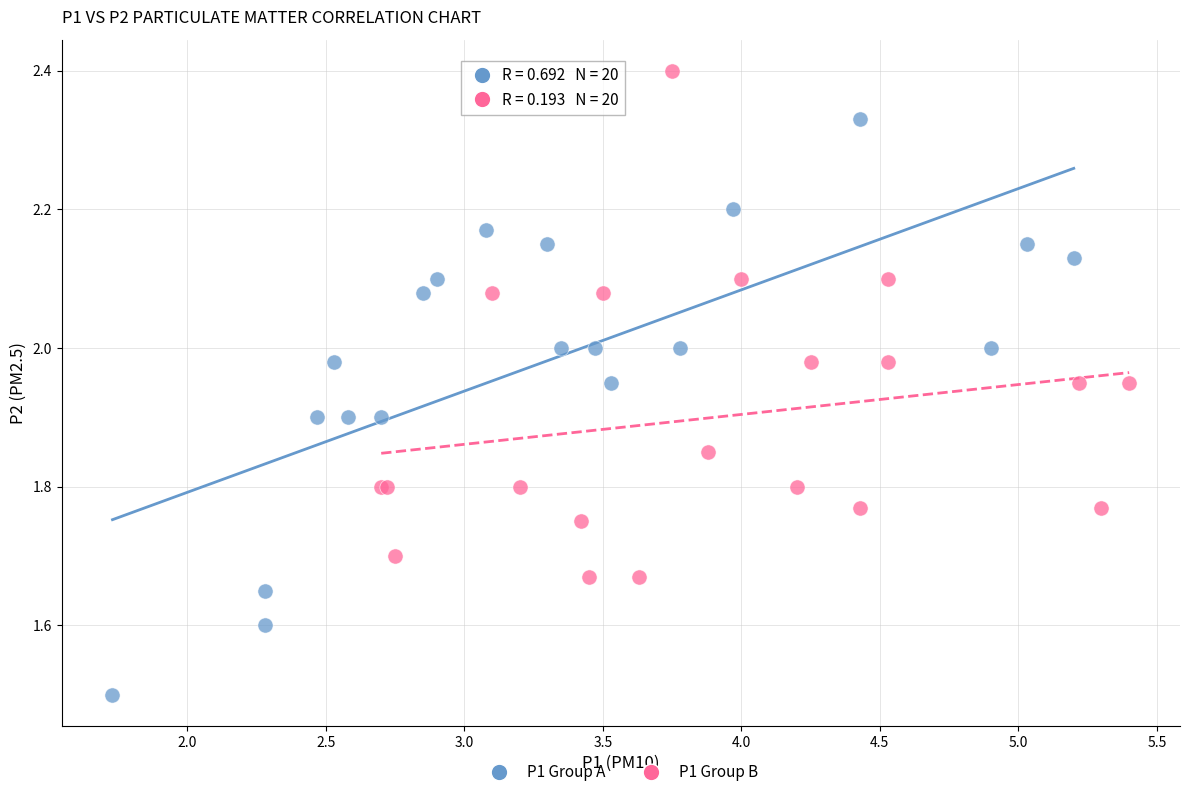

What are all the series names shown in the legend?

P1 Group A, P1 Group B